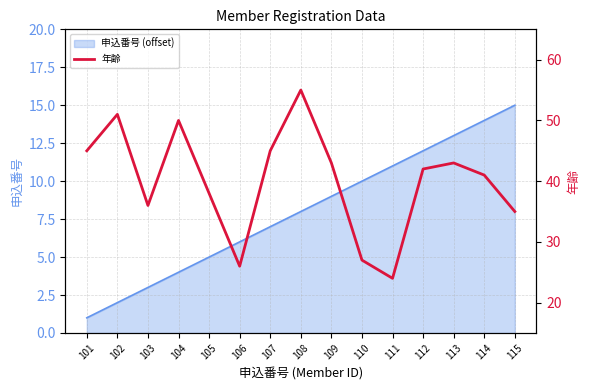

True or false: the data shows 36 at 103.

True